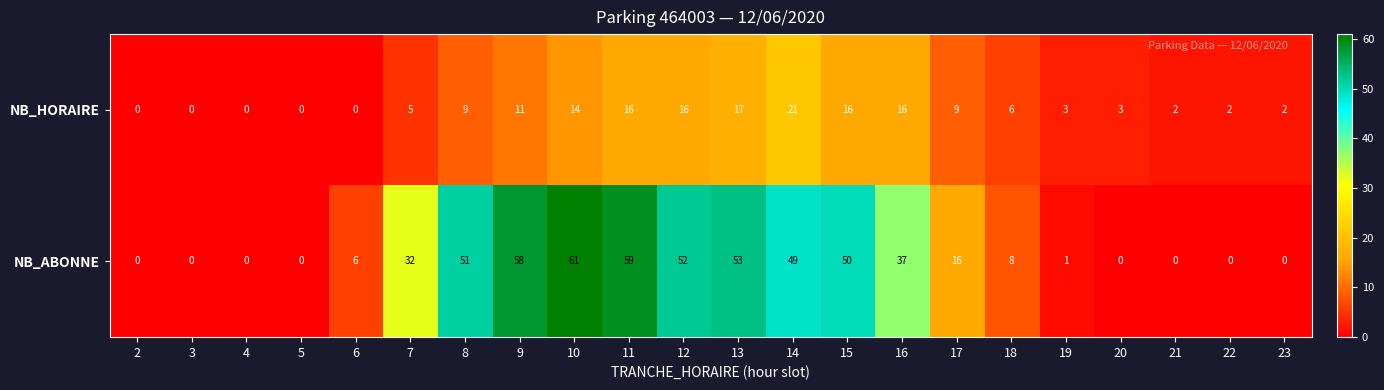

At how many categories does at least one series exceed 29?

10